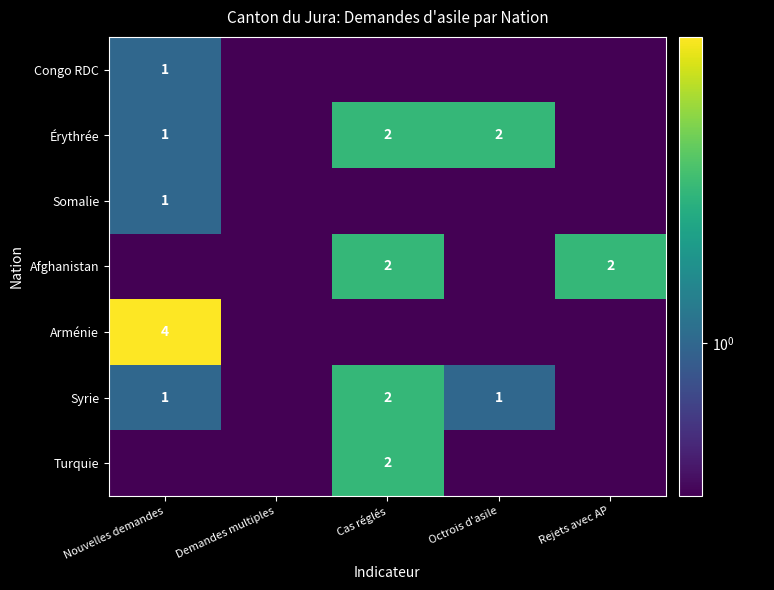

The value of Syrie at Cas réglés is 2.9. True or false?

False